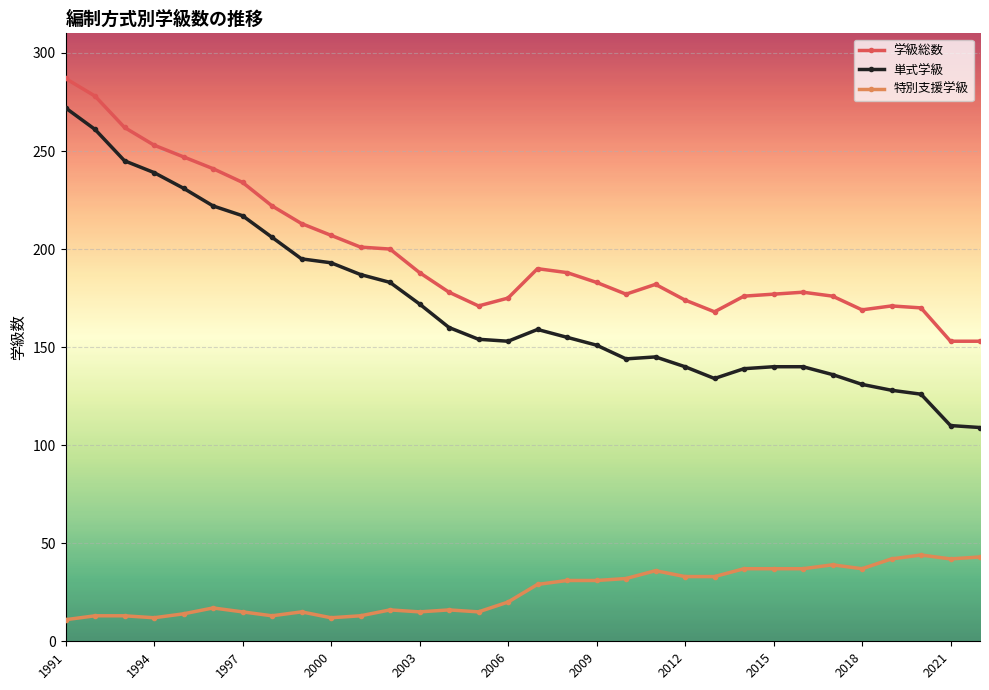

What is the smallest value displayed?

11